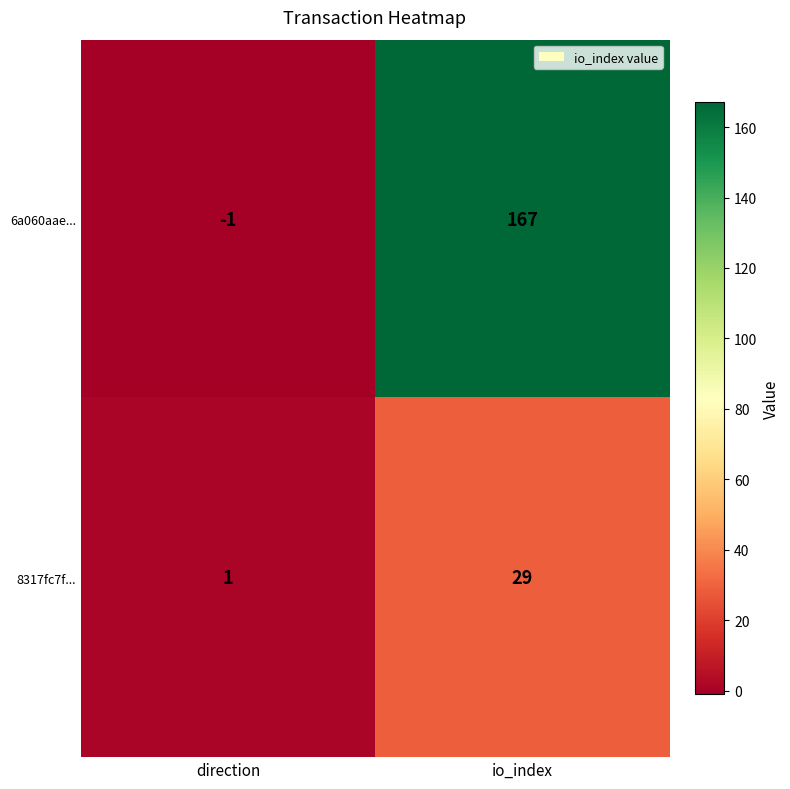

What is the approximate value of 6a060aae... at io_index, to the nearest 50?

150